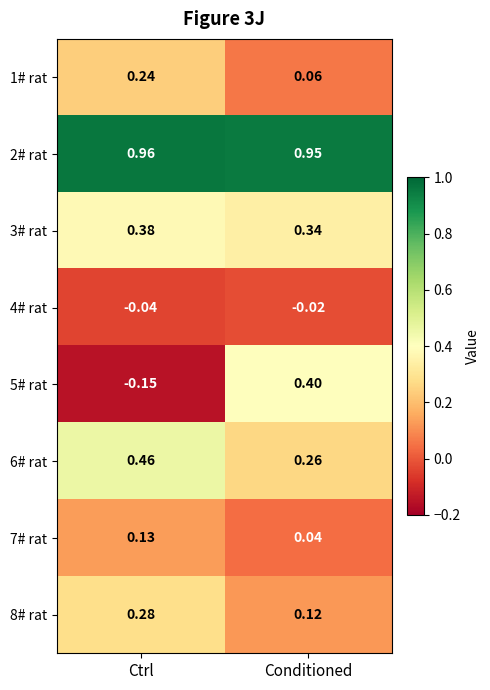

How many categories are shown in the chart?

2